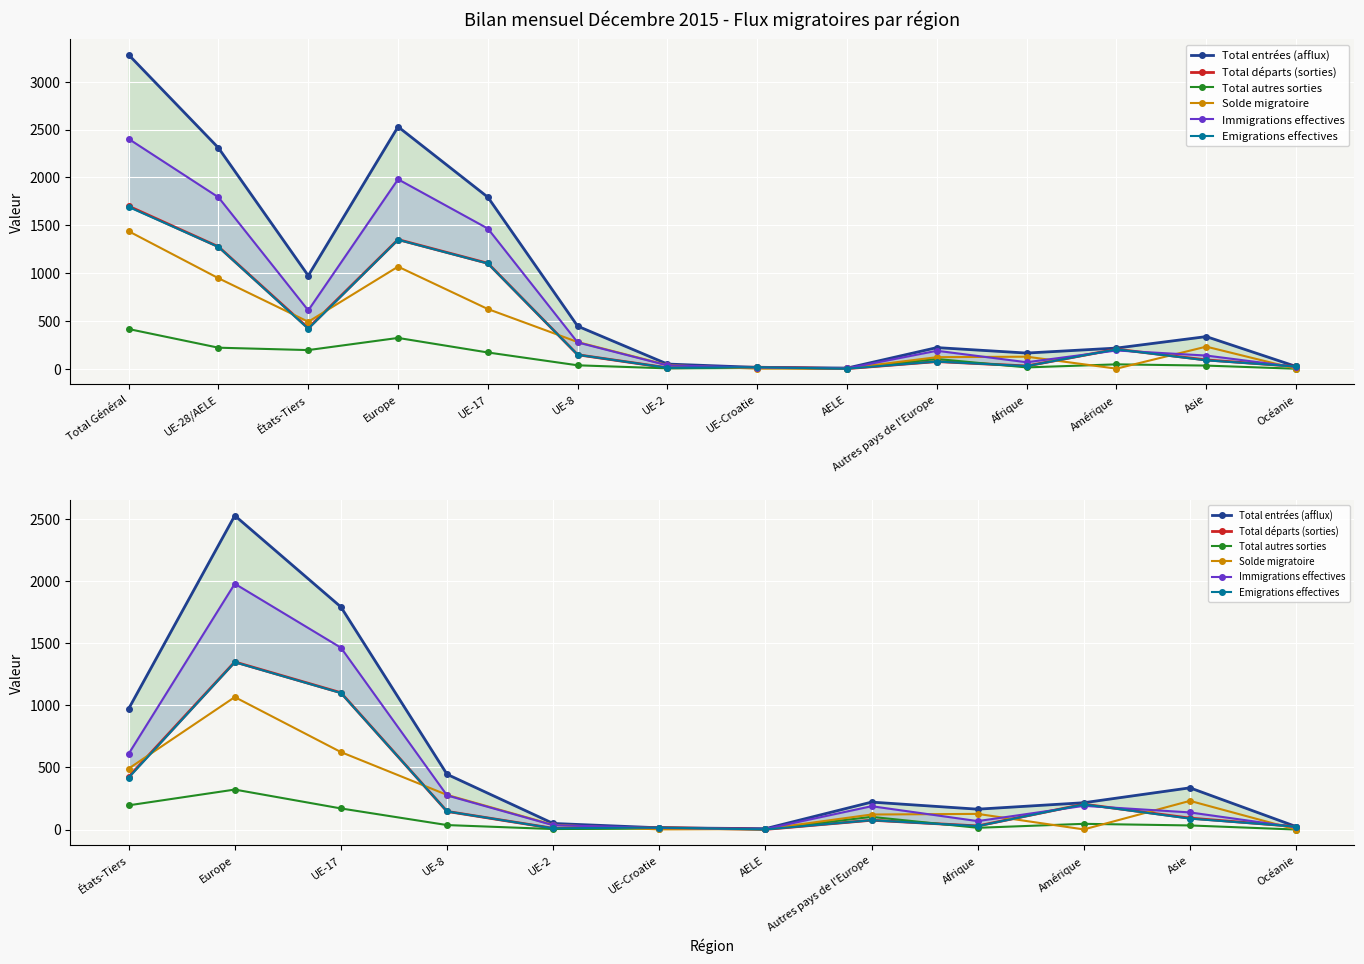

How many data points in Immigrations effectives are above 188?

5